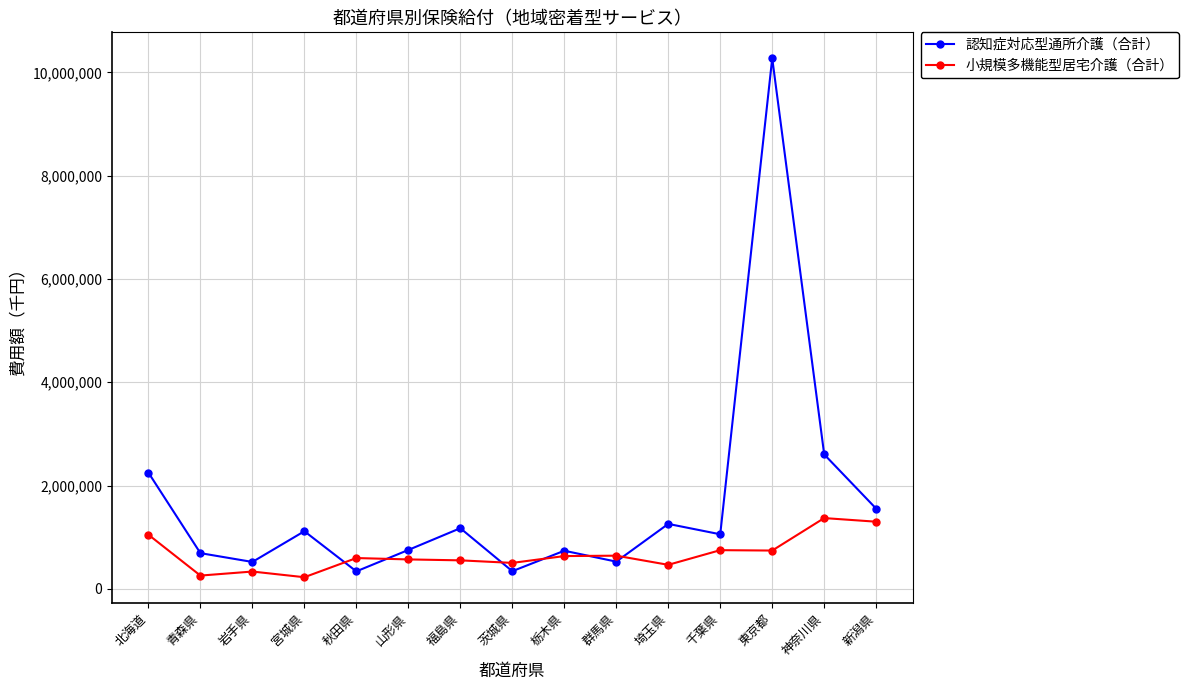

Rank the series at 福島県 from lowest to highest value.

小規模多機能型居宅介護（合計）, 認知症対応型通所介護（合計）